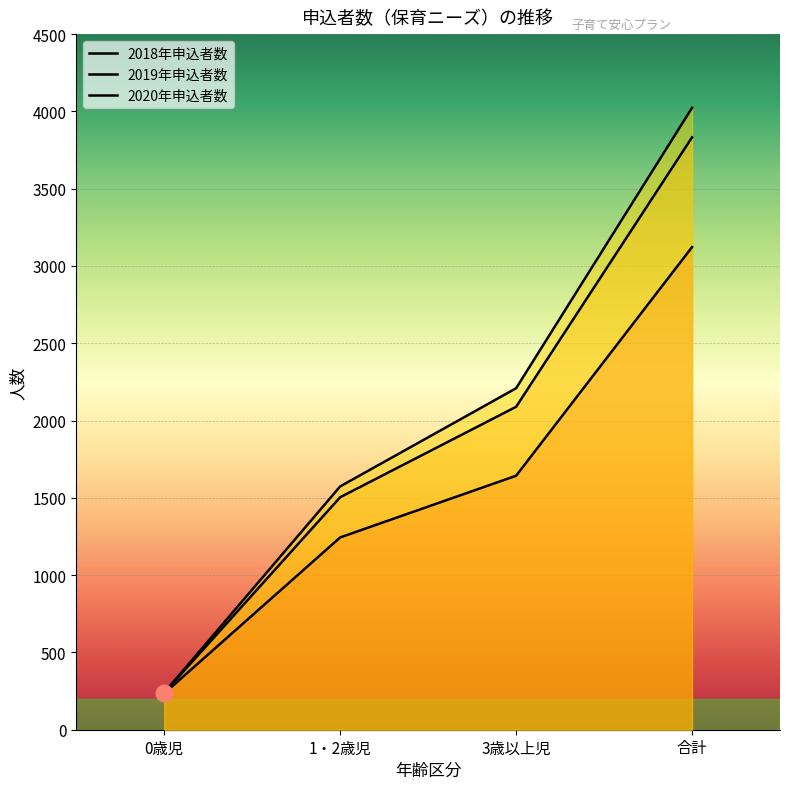

What position from the right is 0歳児?

4